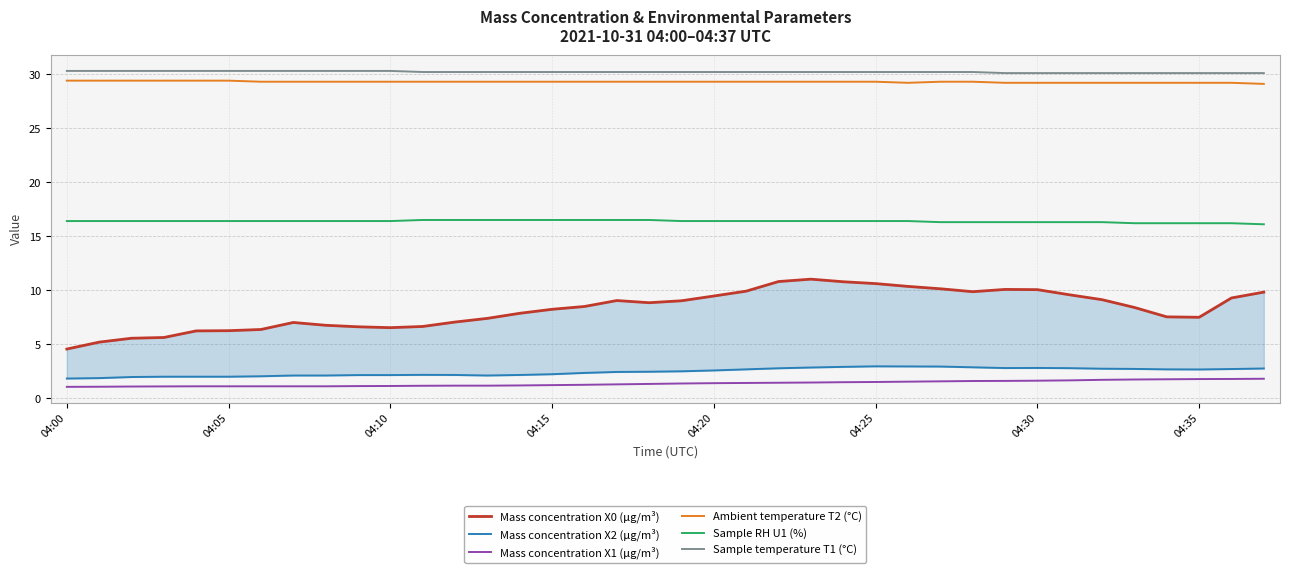

Is it true that Sample temperature T1 (°C) equals 7.2 at 04:20?

False